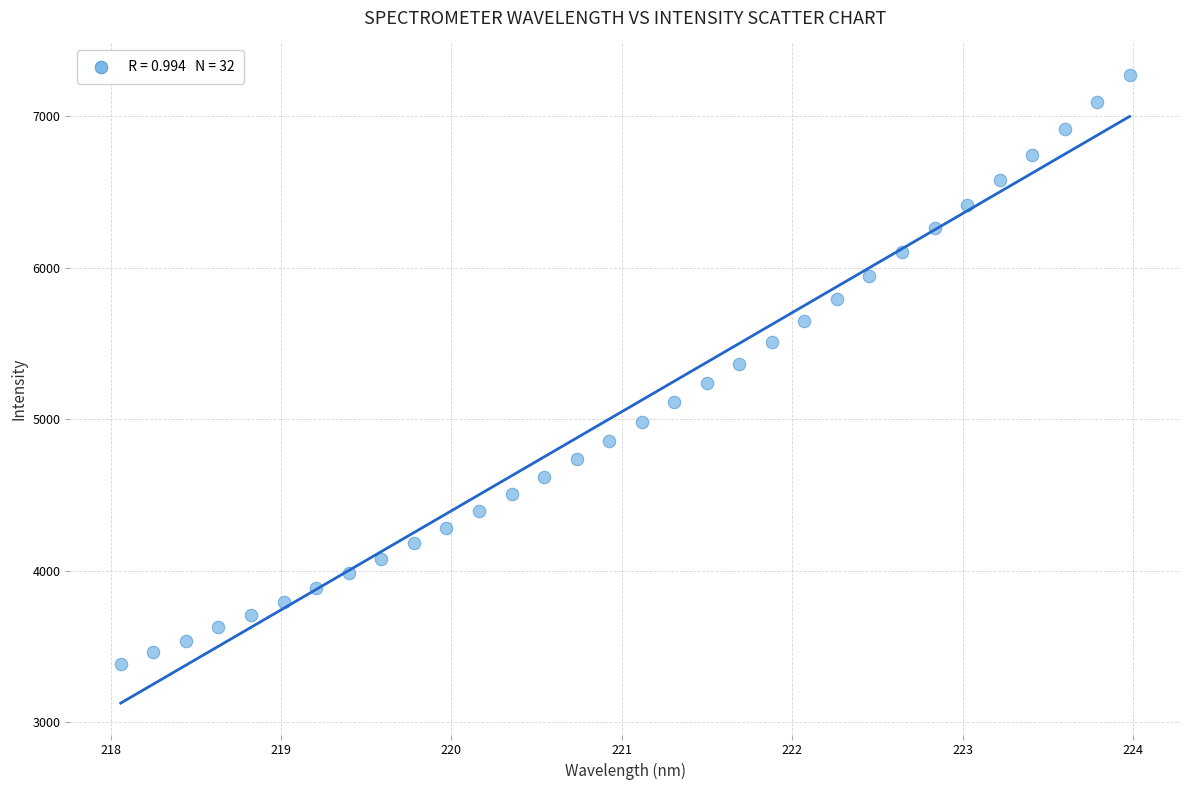

What is the range of Y values (max minus min)?

3888.1